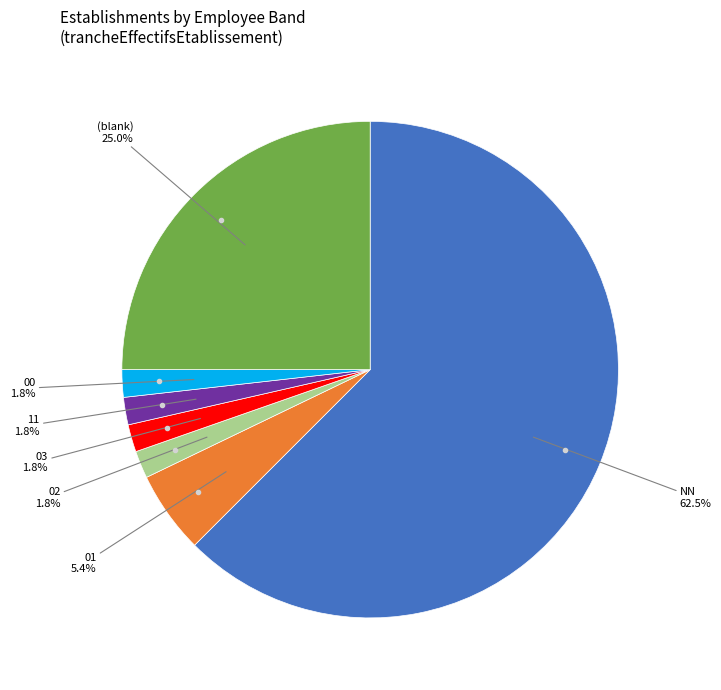

Does any single category account for the majority?

Yes